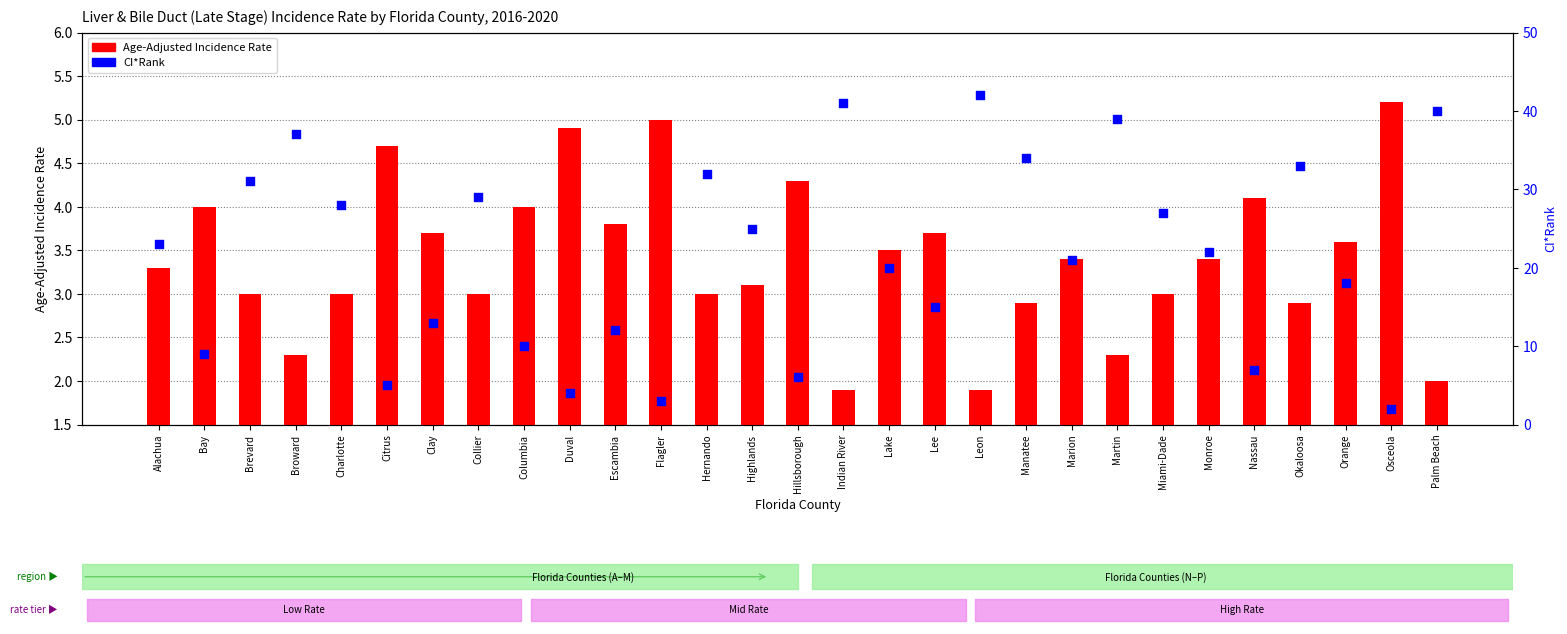

Is the value of CI*Rank at Leon greater than the value of Age-Adjusted Incidence Rate at Charlotte?

Yes